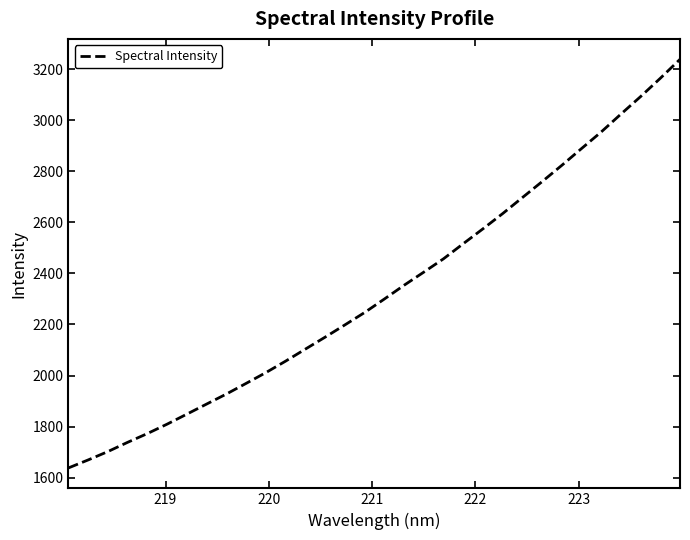

What is the average value?

2331.6